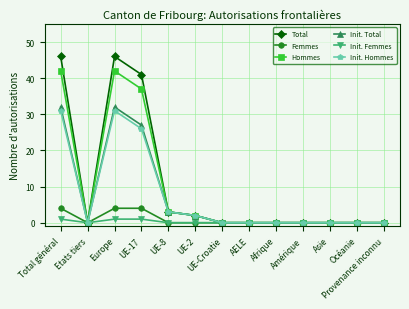

What are all the series names shown in the legend?

Total, Femmes, Hommes, Init. Total, Init. Femmes, Init. Hommes